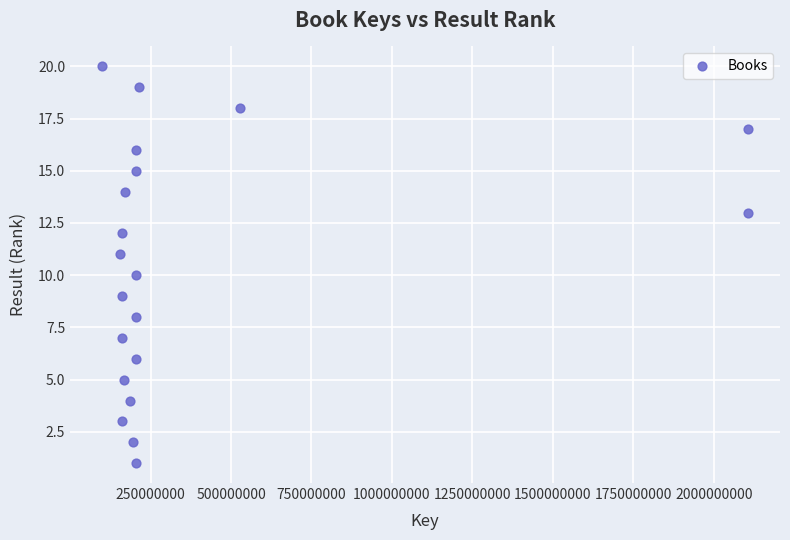

What is the range of Y values (max minus min)?

19